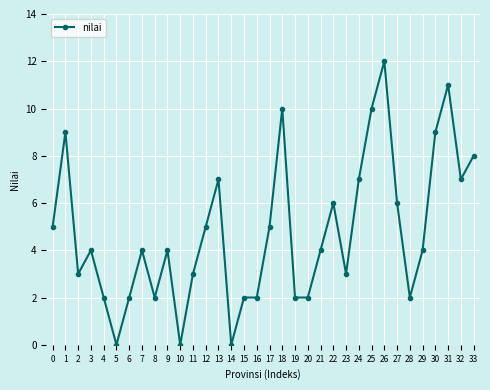

Count the number of data series in this chart.

1